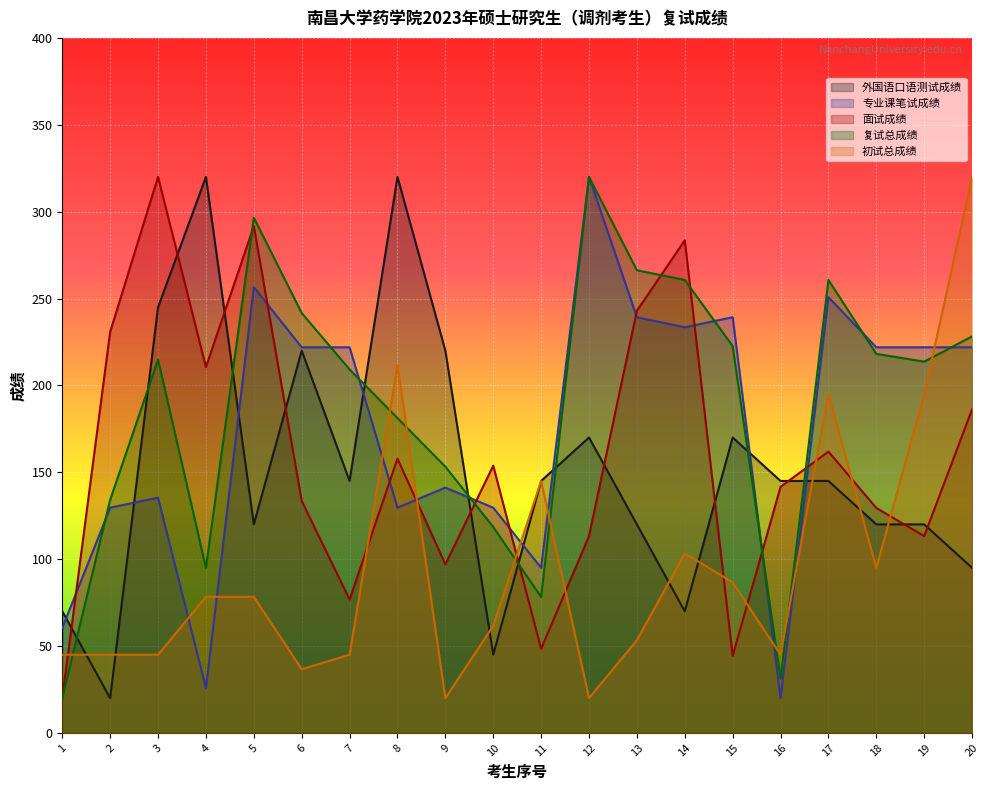

Reading left to right, extract all data points from this chart.

外国语口语测试成绩: 70.0	20.0	245.0	320.0	120.0	220.0	145.0	320.0	220.0	45.0	145.0	170.0	120.0	70.0	170.0	145.0	145.0	120.0	120.0	95.0
专业课笔试成绩: 60.4	129.6	135.4	25.8	256.5	221.9	221.9	129.6	141.2	129.6	95.0	320.0	239.2	233.5	239.2	20.0	250.8	221.9	221.9	221.9
面试成绩: 20.0	230.8	320.0	210.5	291.6	133.5	76.8	157.8	97.0	153.8	48.4	113.2	243.0	283.5	44.3	141.6	161.9	129.5	113.2	186.2
复试总成绩: 20.0	134.2	214.8	95.0	296.5	241.6	209.2	181.2	153.2	118.5	78.2	320.0	266.3	260.7	222.6	31.2	260.7	218.1	213.7	228.2
初试总成绩: 45.0	45.0	45.0	78.3	78.3	36.7	45.0	211.7	20.0	61.7	145.0	20.0	53.3	103.3	86.7	45.0	195.0	95.0	195.0	320.0